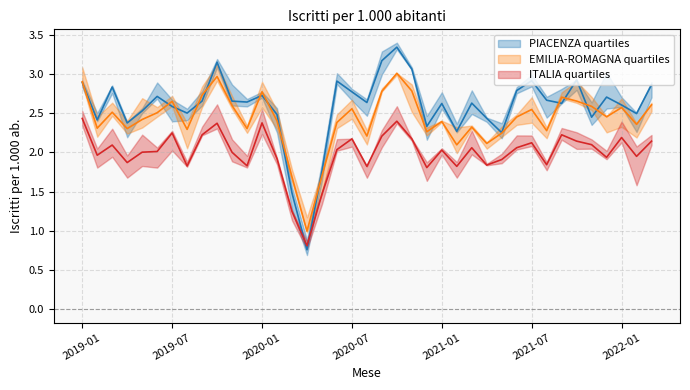

Which series changed the most between 2019-10 and 2021-07?

EMILIA-ROMAGNA